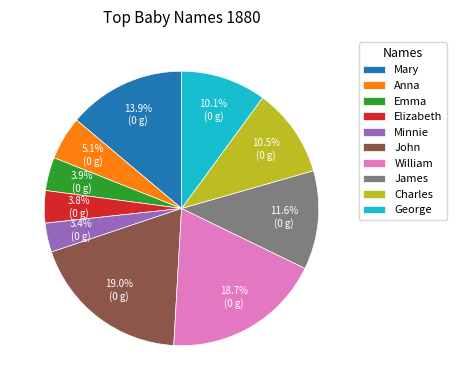

Is the sum of George and Anna greater than half?

No